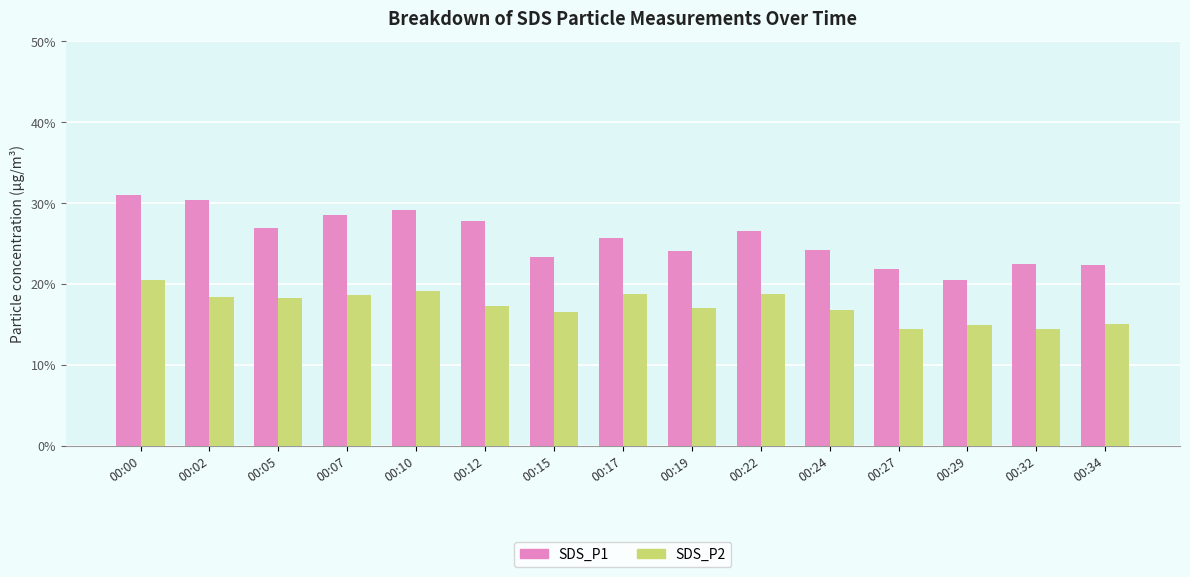

Which series has the widest spread of values?

SDS_P1